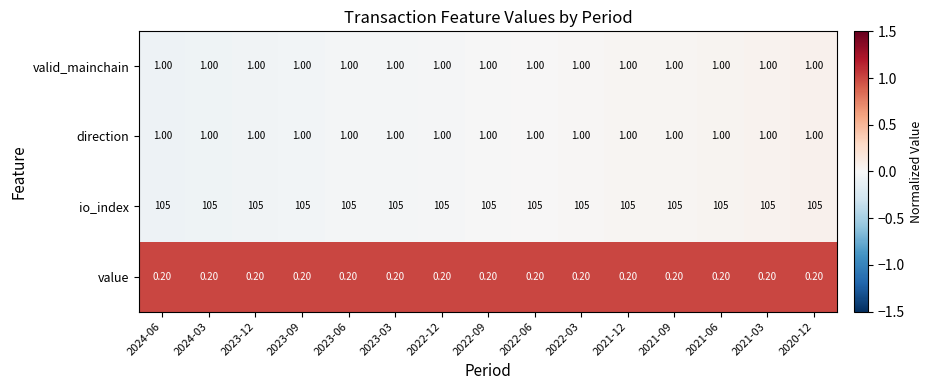

What is the sum of all direction values?

15.0